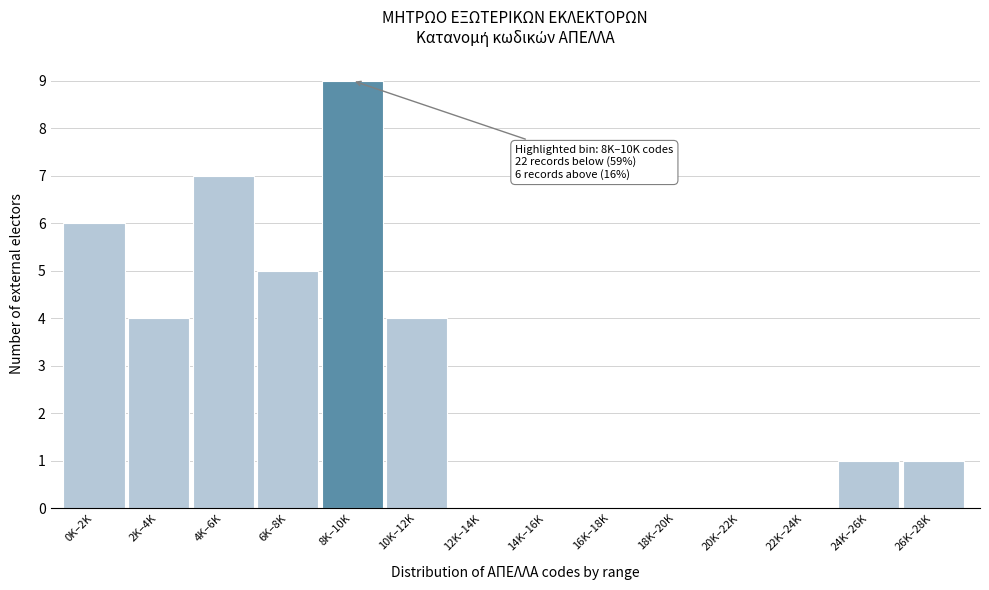

Reading left to right, transcribe all the data shown in this chart.

0K–2K=6	2K–4K=4	4K–6K=7	6K–8K=5	8K–10K=9	10K–12K=4	12K–14K=0	14K–16K=0	16K–18K=0	18K–20K=0	20K–22K=0	22K–24K=0	24K–26K=1	26K–28K=1